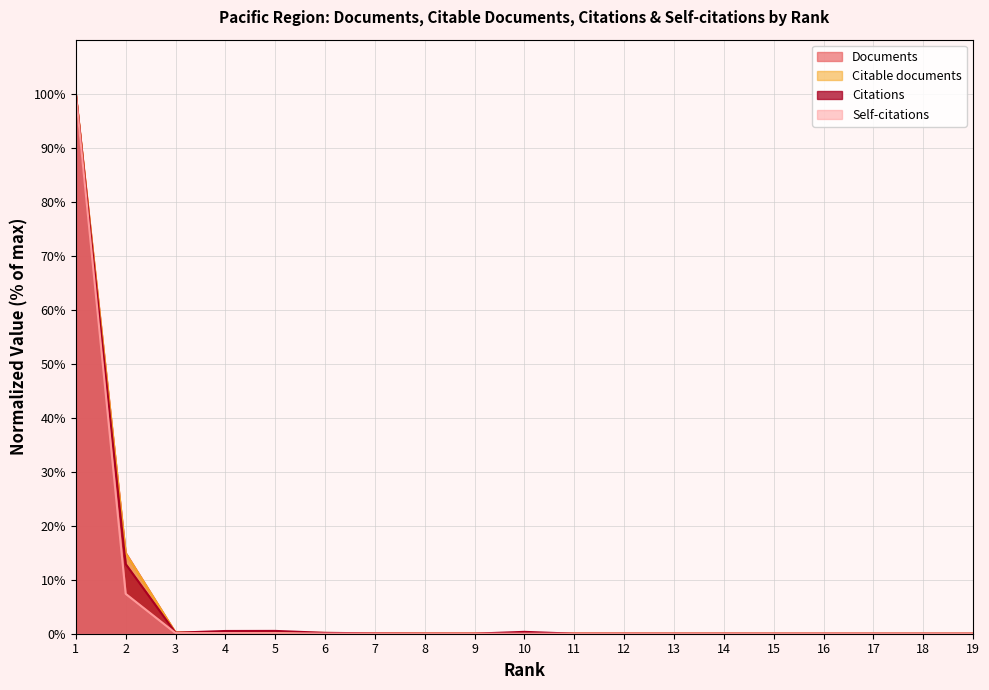

At which label does Citable documents reach its minimum?

16